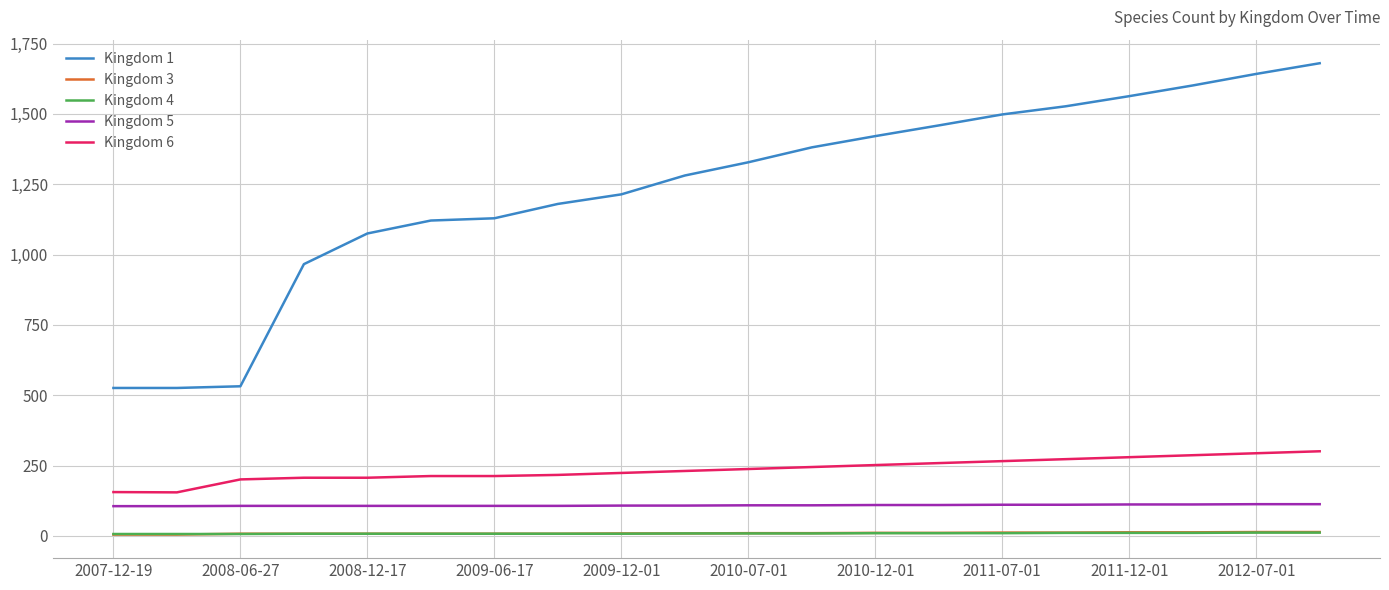

True or false: Kingdom 5 and Kingdom 4 cross at least once.

False